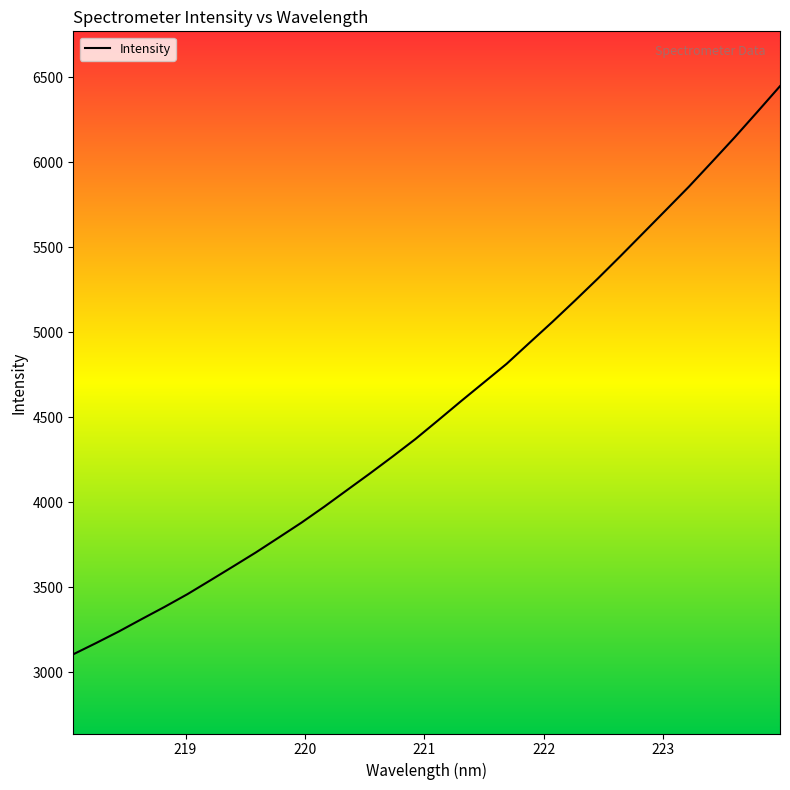

What is the maximum value shown in the chart?

6446.6